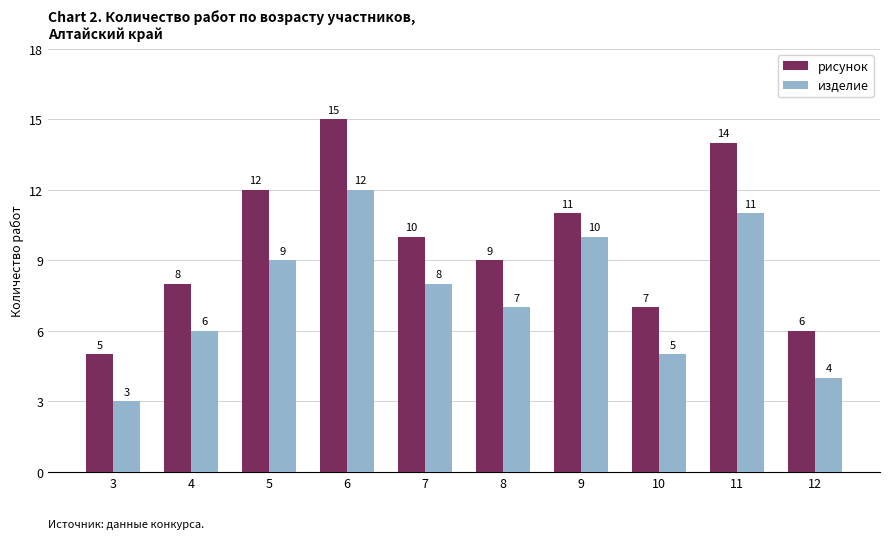

Is it true that рисунок equals 22 at 11?

False